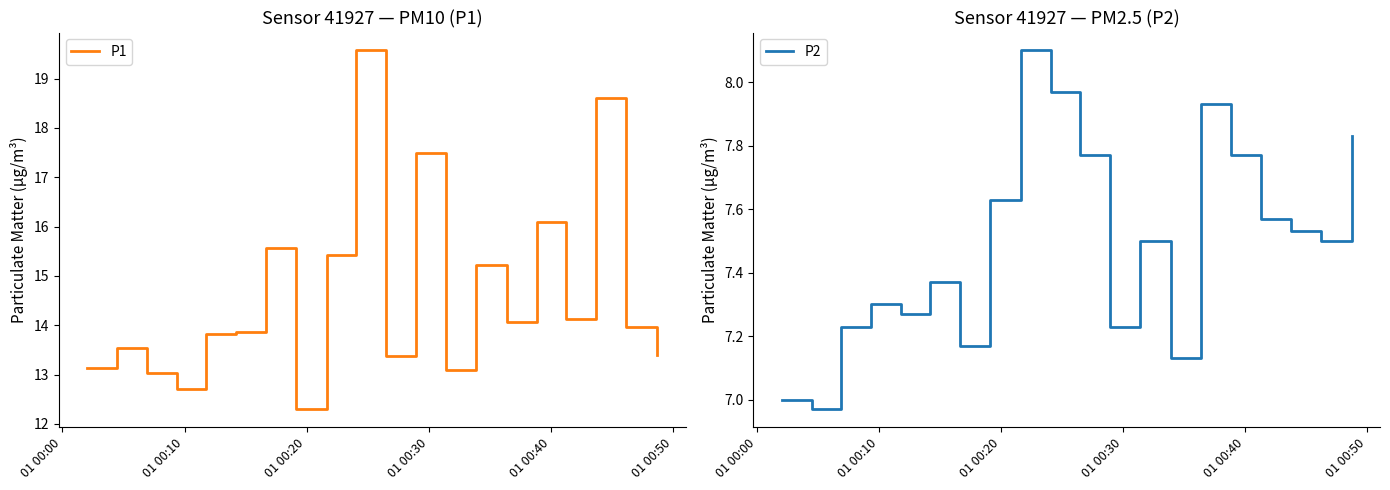

Is it true that P1 equals 18.7 at 14?

False